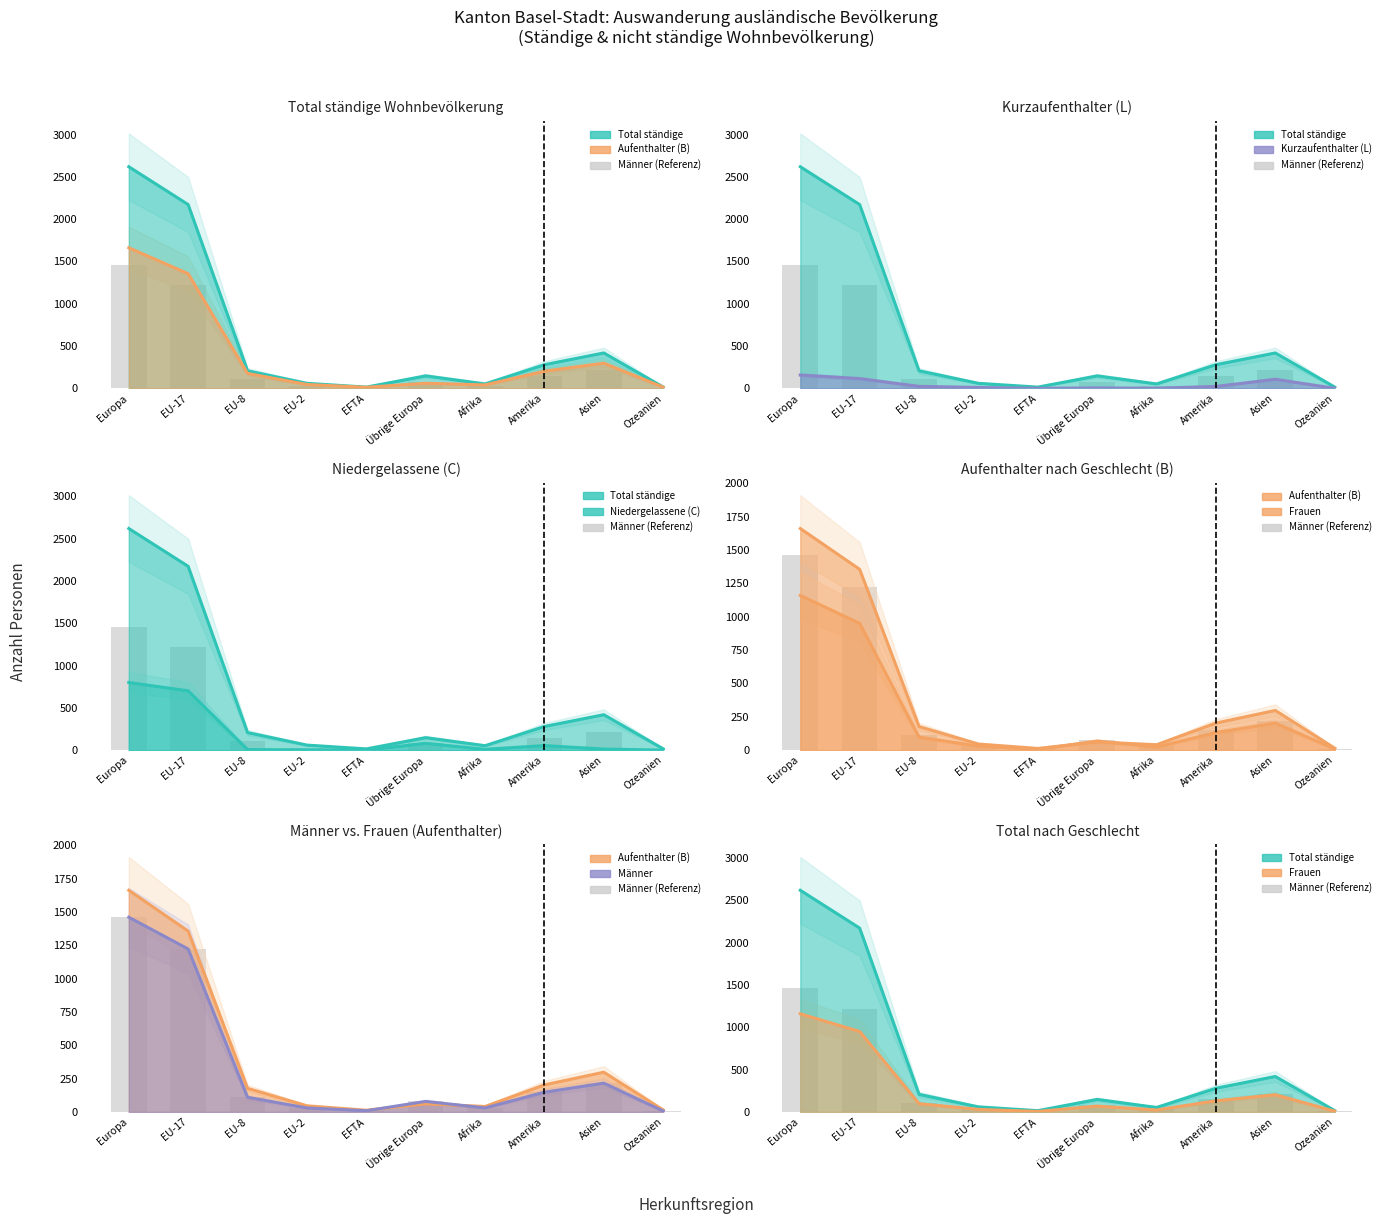

The value of Aufenthalter (B) at Übrige Europa is 61. True or false?

True